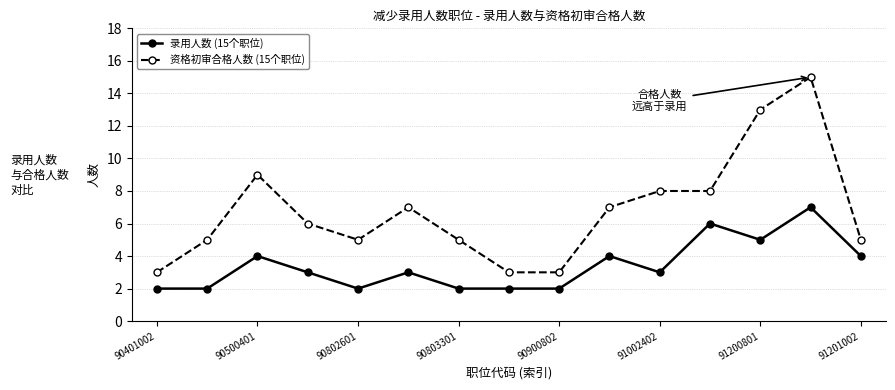

Reading left to right, list all the values displayed in this chart.

录用人数 (15个职位): 2	2	4	3	2	3	2	2	2	4	3	6	5	7	4
资格初审合格人数 (15个职位): 3	5	9	6	5	7	5	3	3	7	8	8	13	15	5